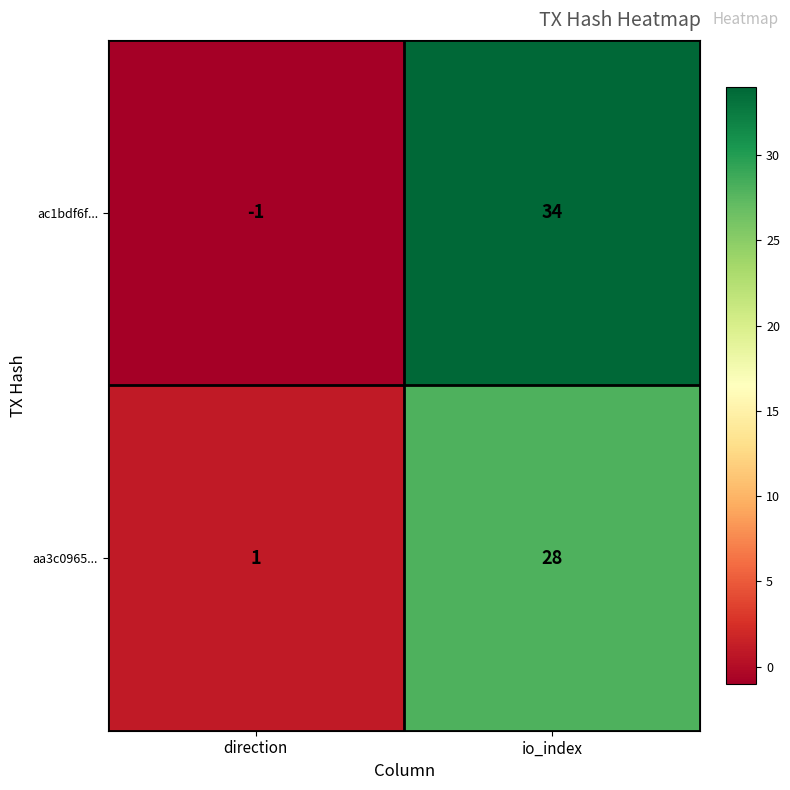

At how many categories does at least one series exceed 32?

1